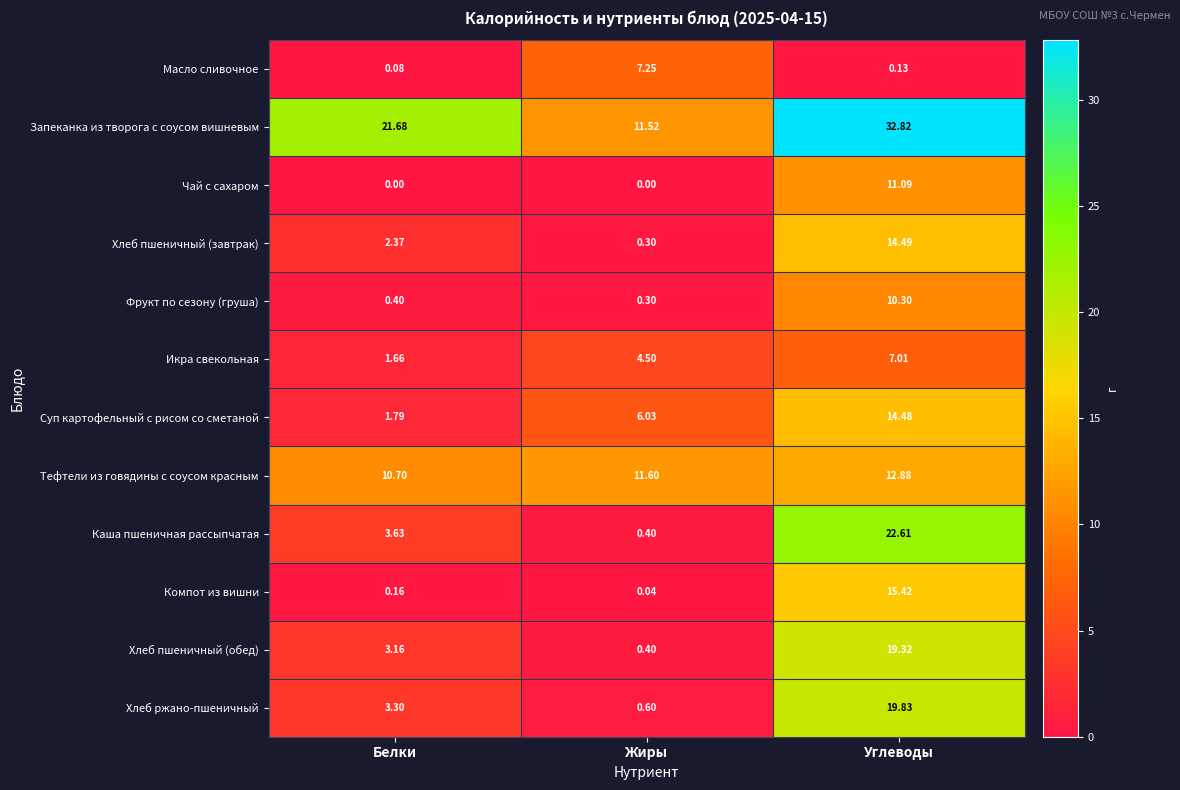

Which series has the largest total across all categories?

Запеканка из творога с соусом вишневым